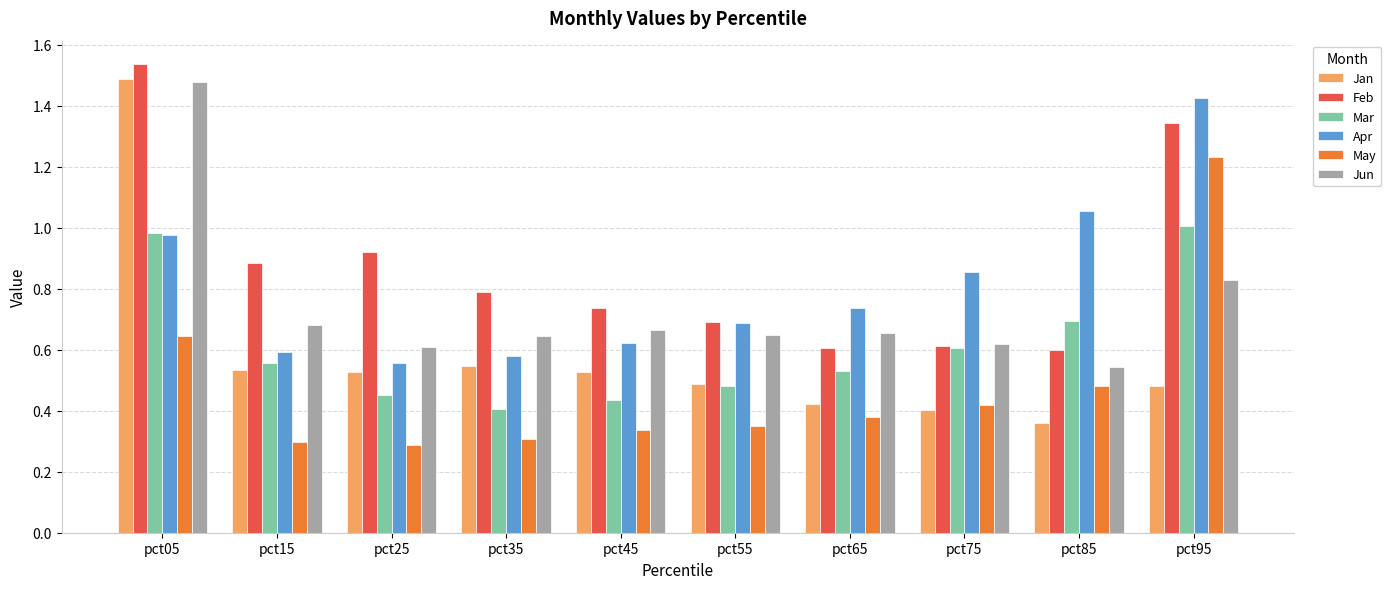

Which category has the lowest value in the Jun series?

pct85